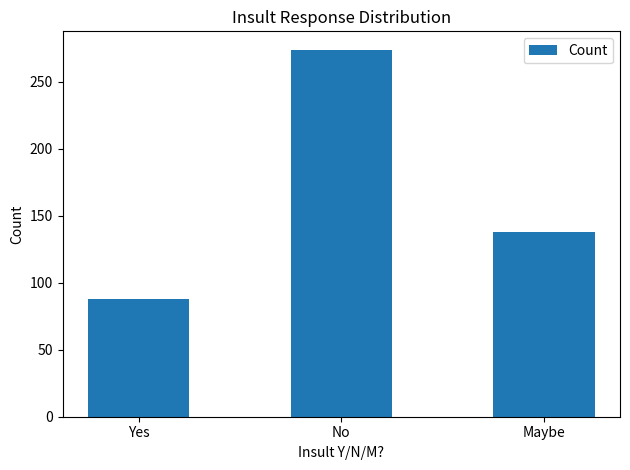

List the labels in order of value, smallest first.

Yes, Maybe, No